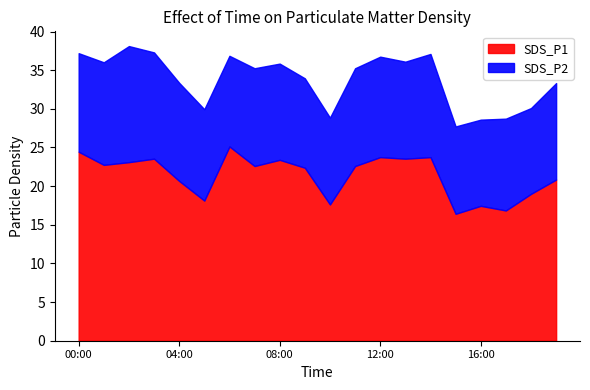

How many lines are shown in the chart?

2